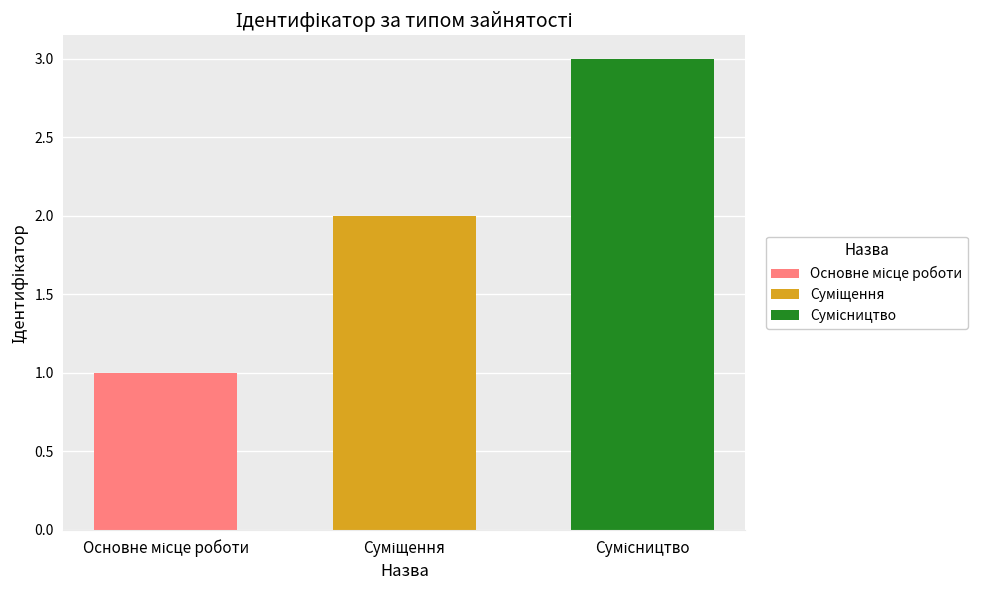

What is the greatest value displayed?

3